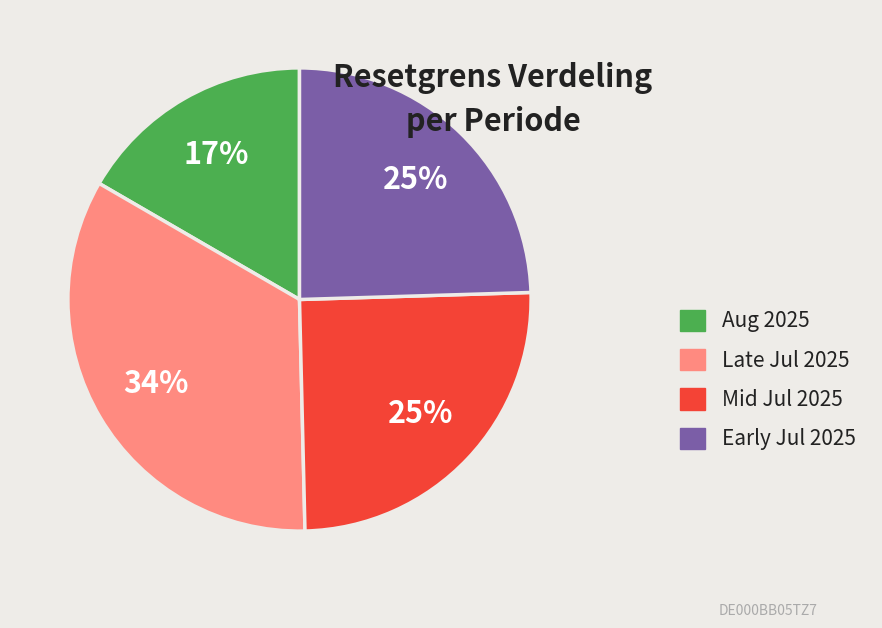

Is there a majority slice in this chart?

No